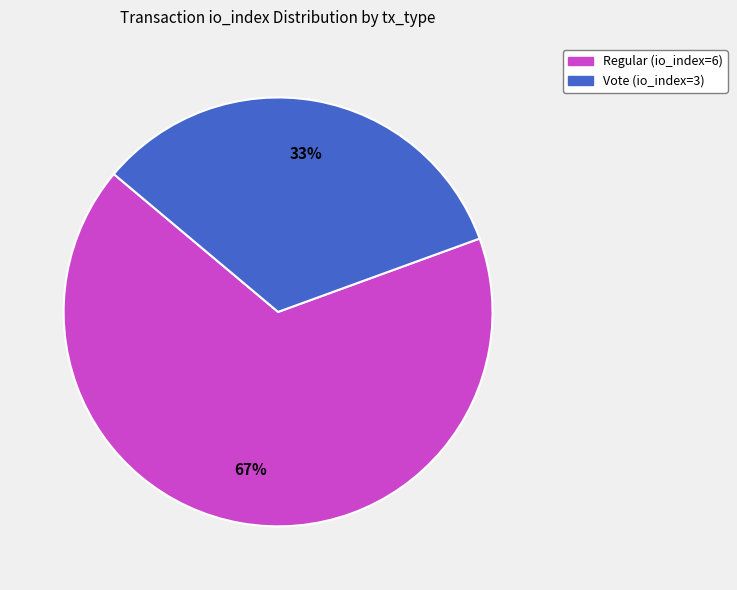

Is it true that Vote (io_index=3) is 46% of the pie?

False